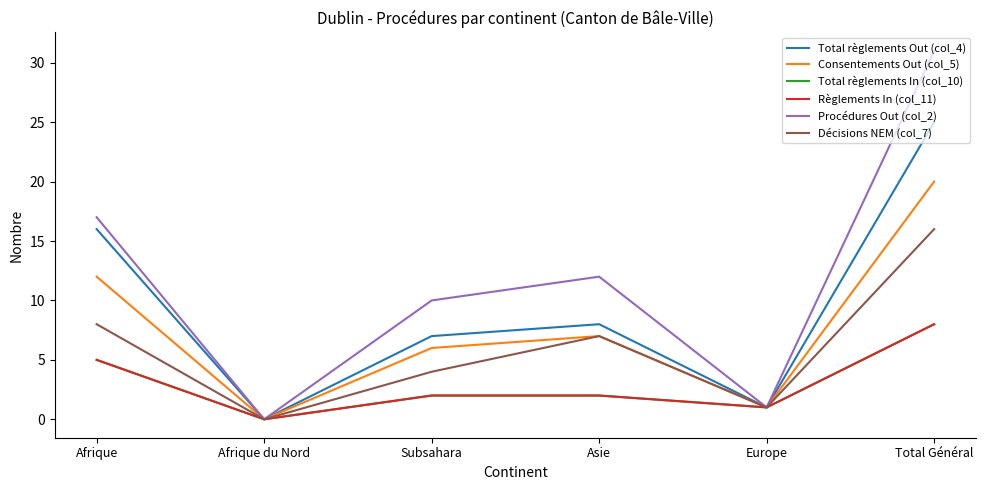

Between Afrique du Nord and Europe, which series saw the biggest shift?

Total règlements Out (col_4)